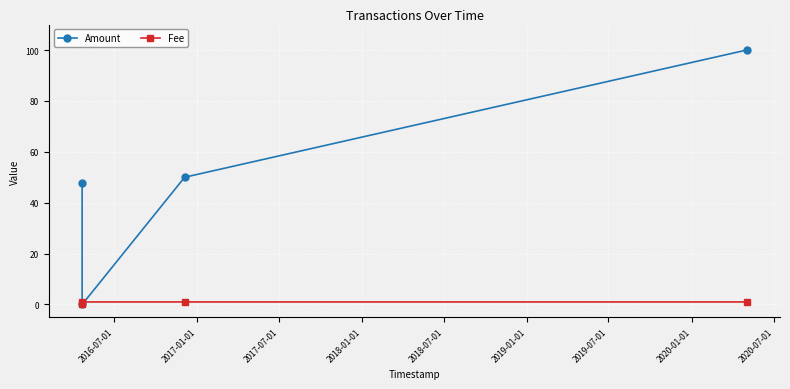

Rank the series by their maximum value, from highest to lowest.

Amount, Fee